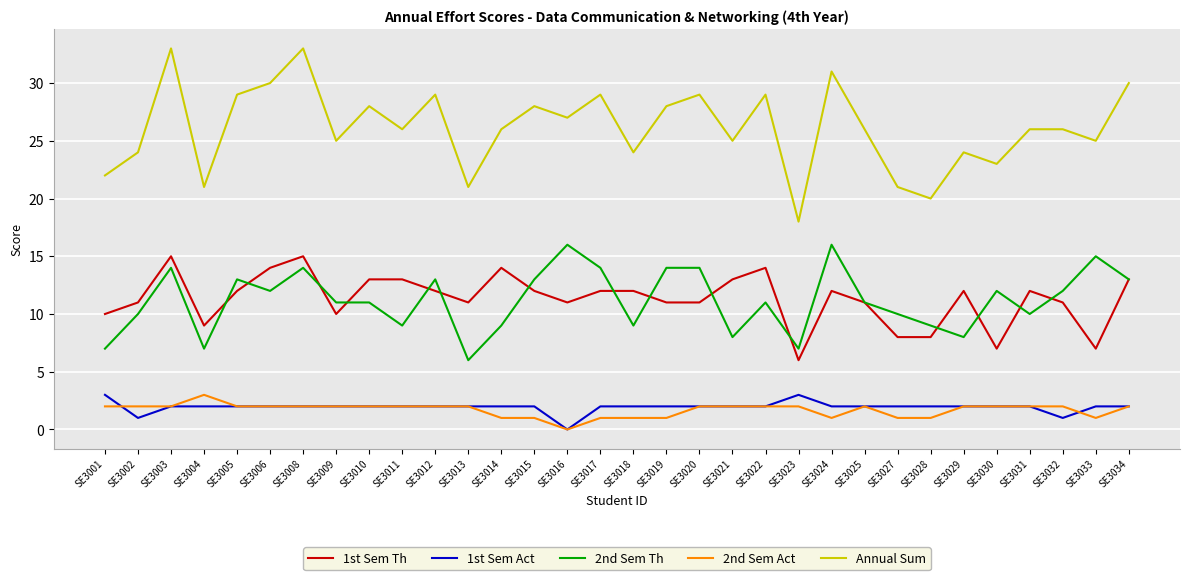

What is the total value across all series at SE3001?

44